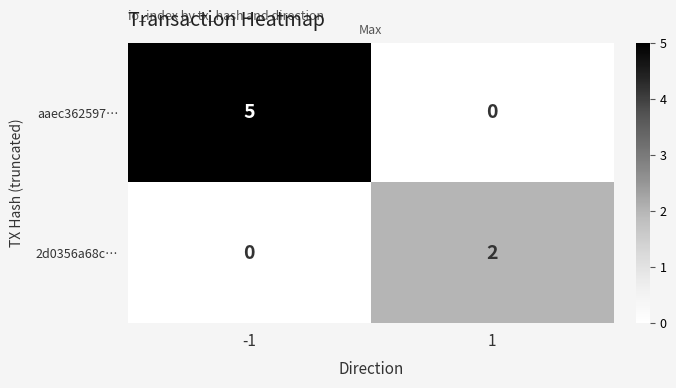

Which series has the largest total across all categories?

aaec362597…